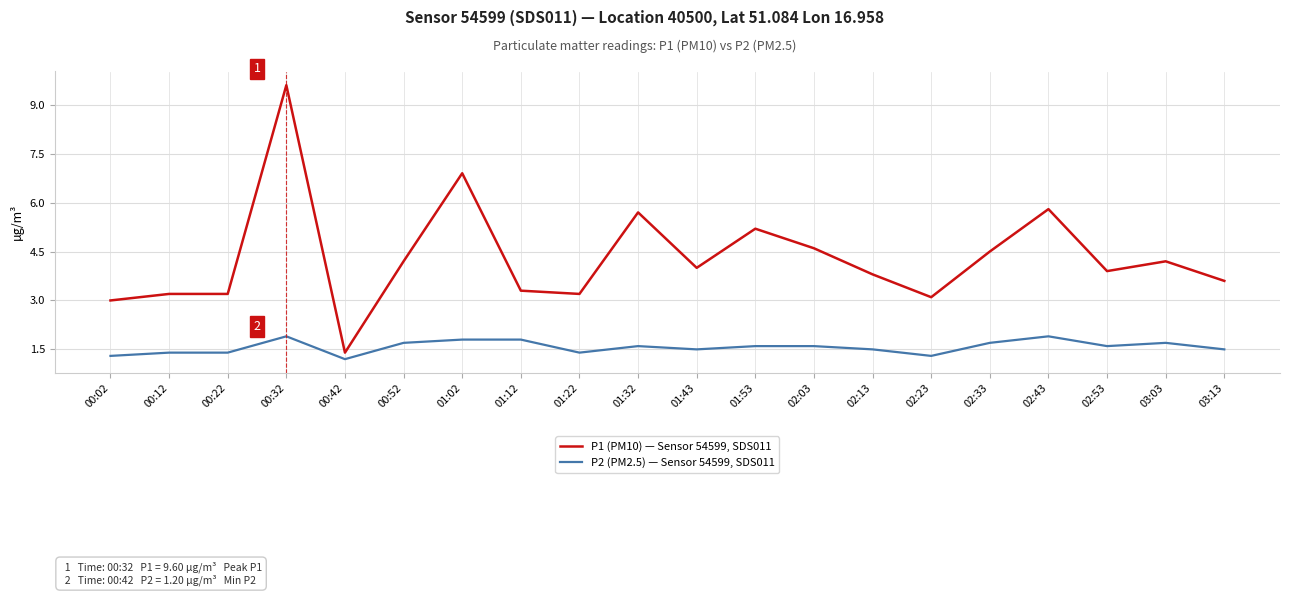

What is the difference between the P2 (PM2.5) — Sensor 54599, SDS011 values at 02:23 and 01:12?

0.5